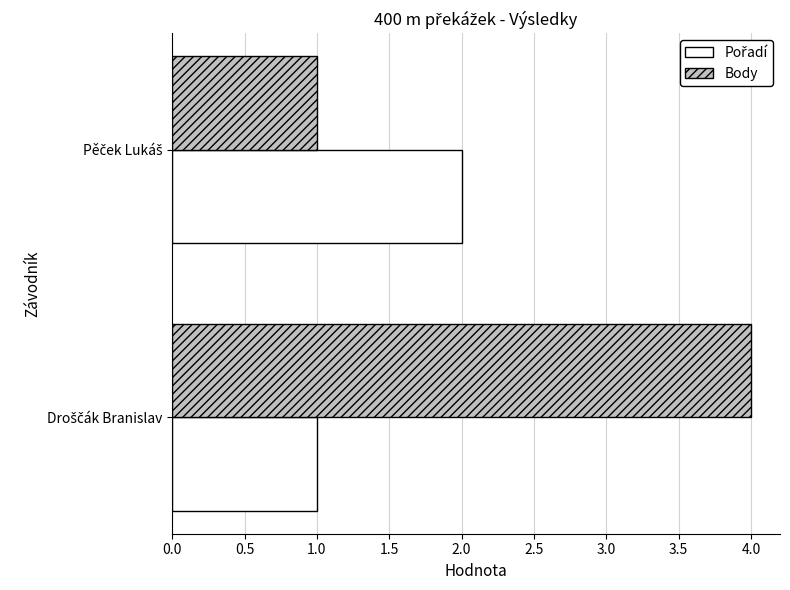

What is the maximum value shown in the chart?

4